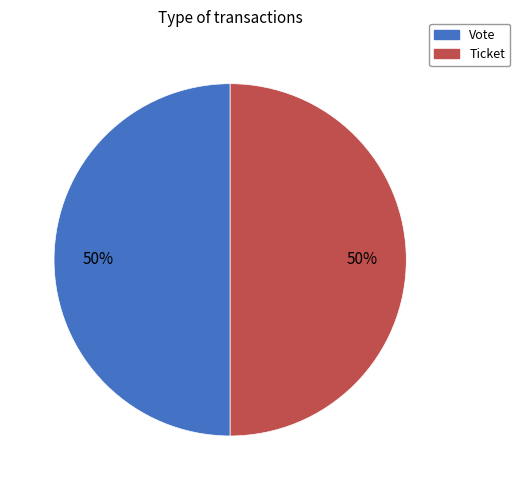

How many segments does this pie chart have?

2